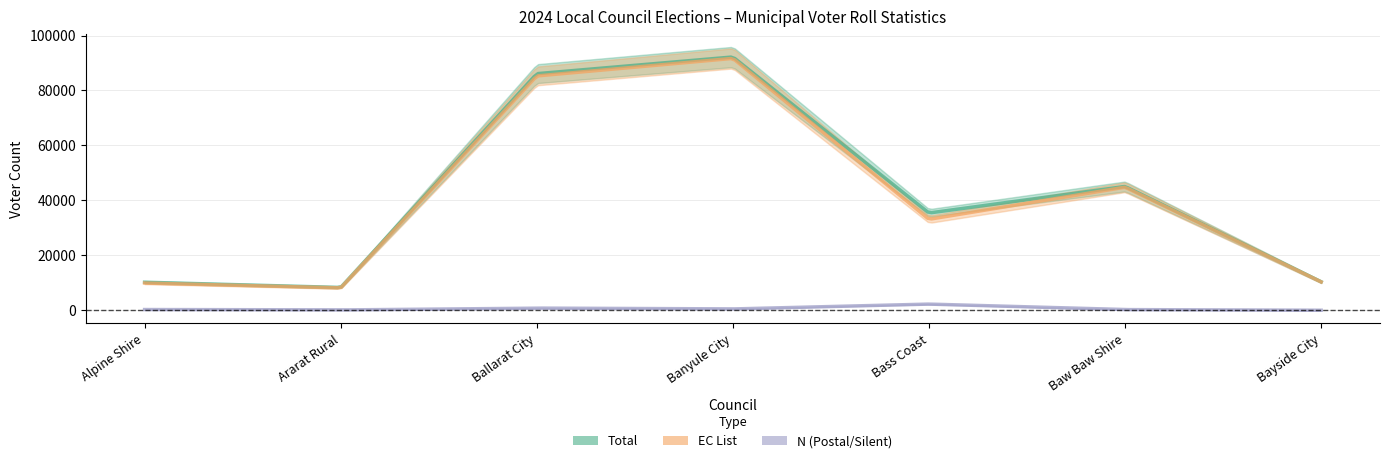

How many lines are shown in the chart?

3